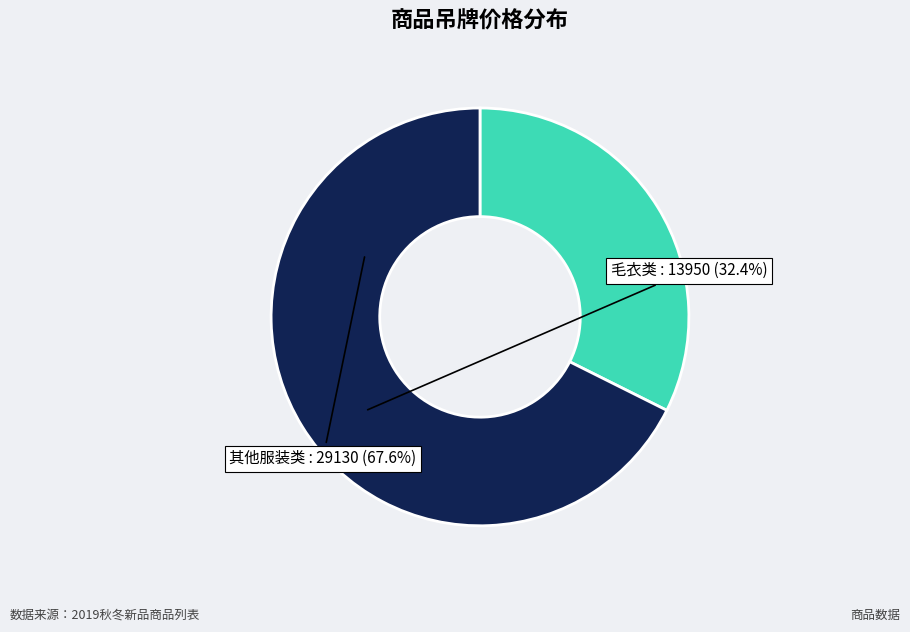

Is there a majority slice in this chart?

Yes